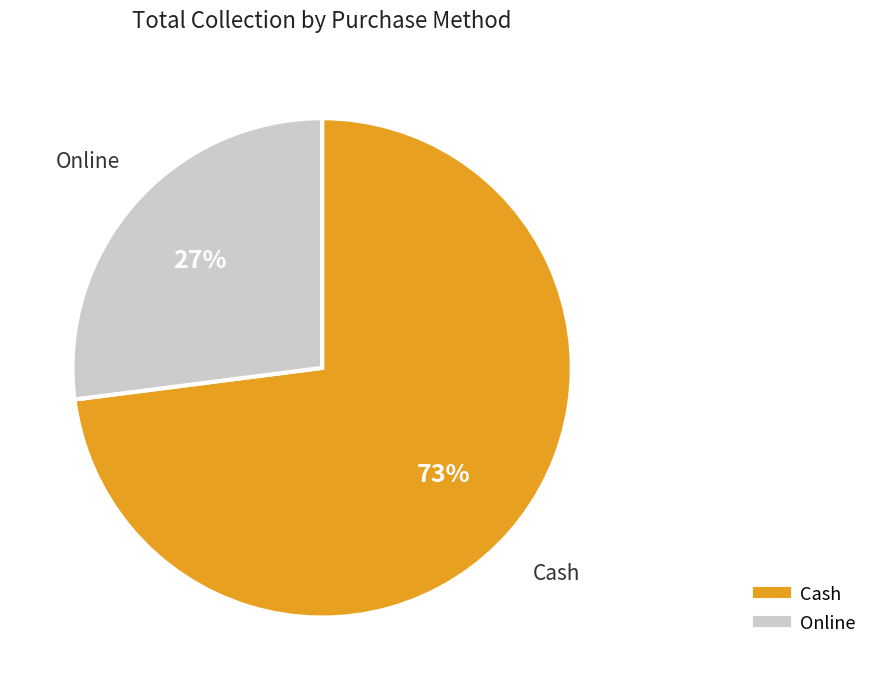

How many segments does this pie chart have?

2